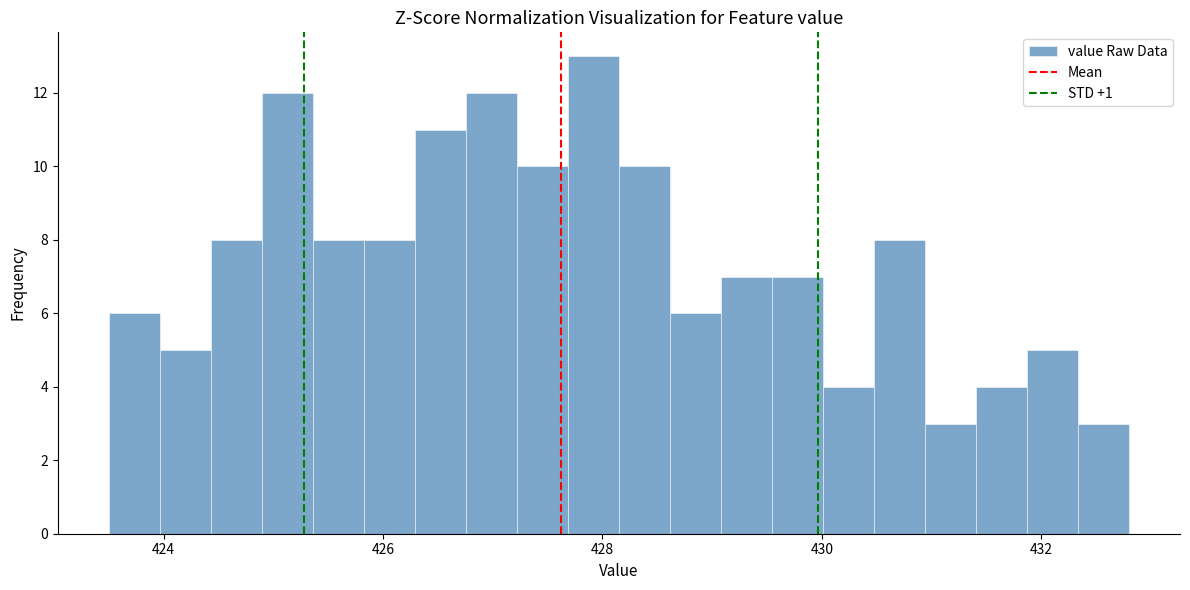

Around what value on the x-axis is the tallest bar? Give the approximate position of its centre, as read against the axis.

428.0